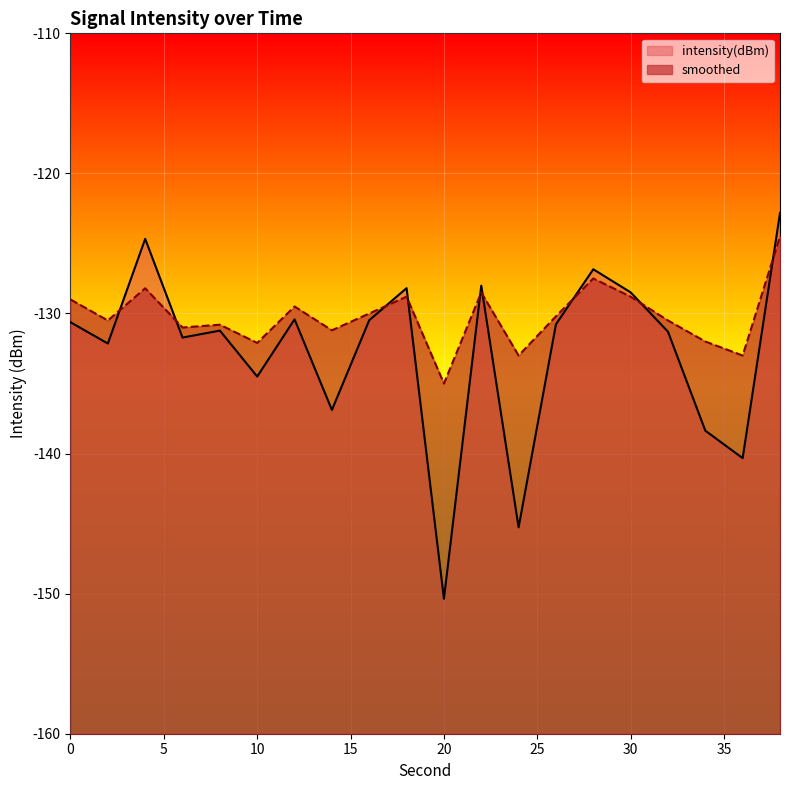

What is the spread (max minus min) of values at 34?

6.4